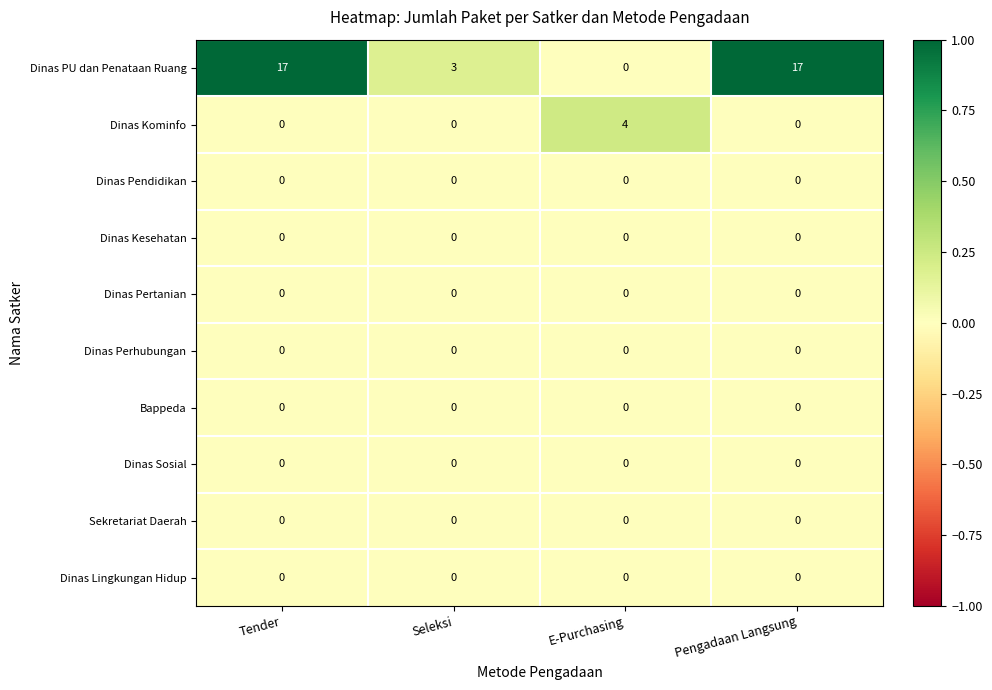

Which series has the largest total across all categories?

Dinas PU dan Penataan Ruang